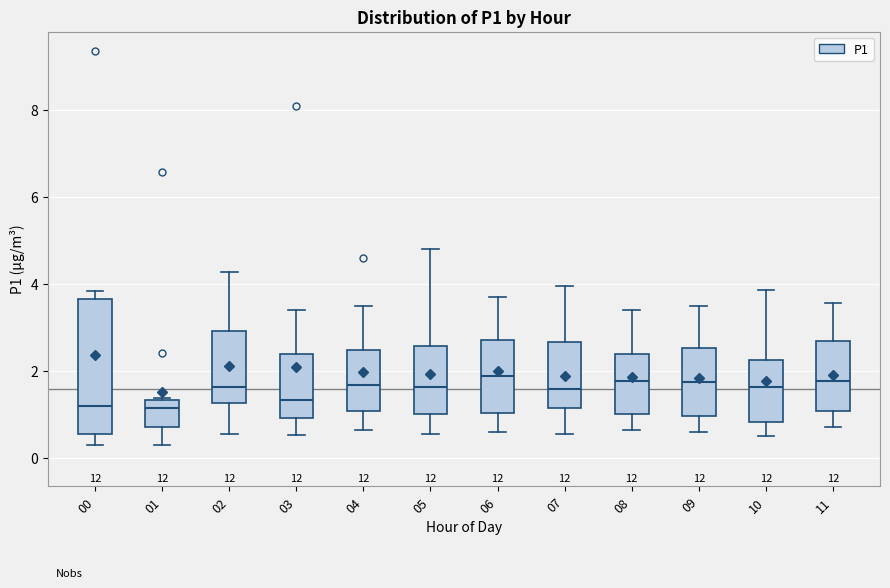

Where is the upper edge of the box at x = 00 on the y-axis? The values are not printed on the chart, so give them approximately, as read against the axis.

3.6